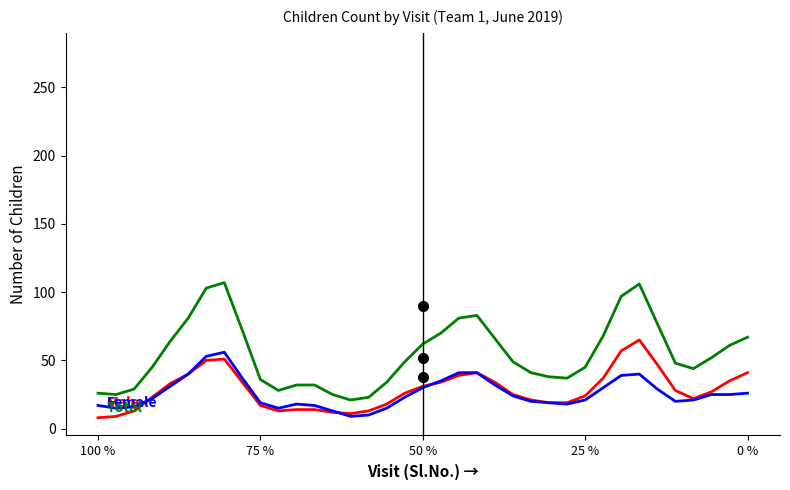

What is the average value of the Female series?

26